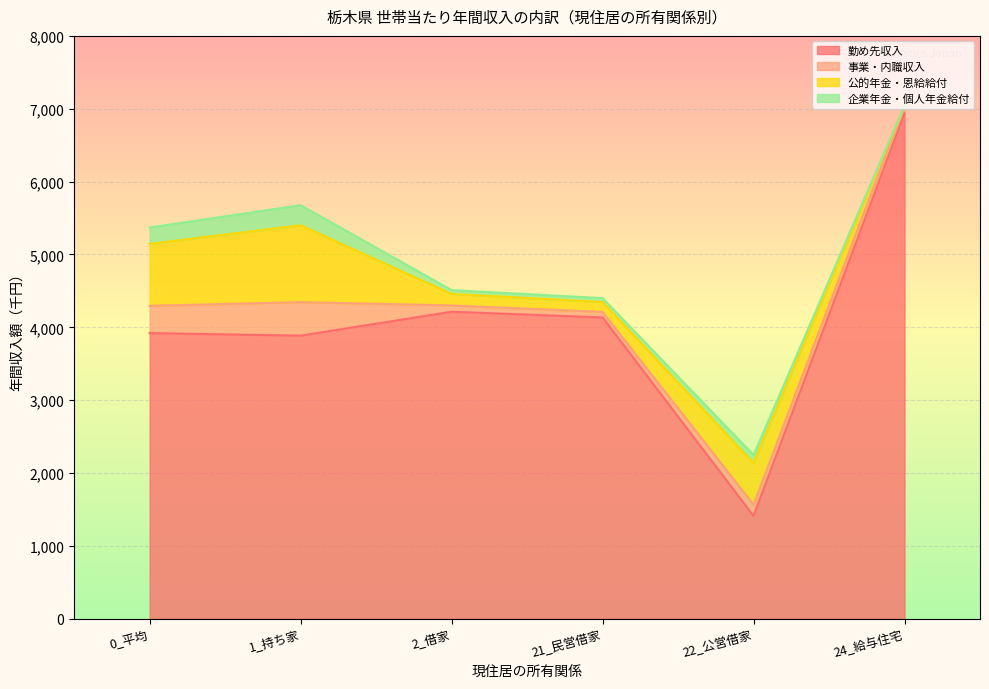

What is the label of the 6th point from the left?

24_給与住宅